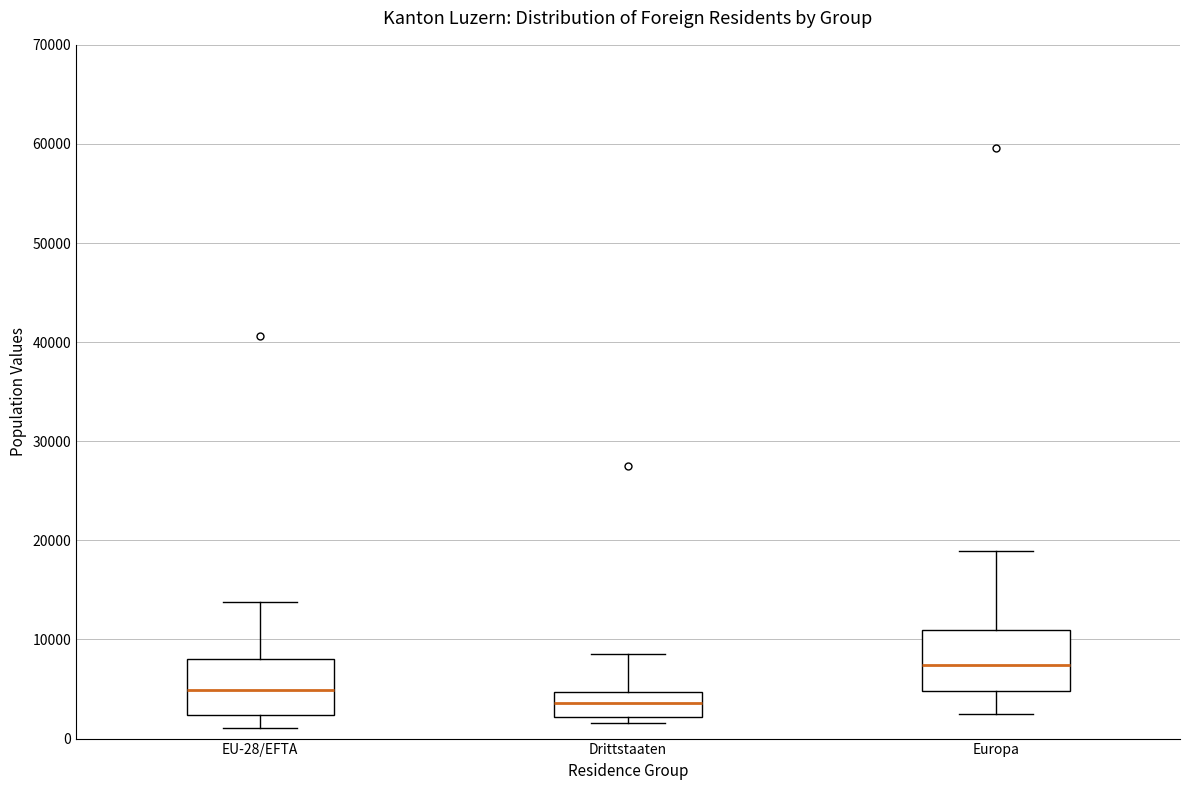

Reading left to right, transcribe this box plot: for each box, give where its median line is, the range the box spans, and where its two whiskers end, as read against the y-axis. The values are not printed on the chart, so give them approximately, as read against the axis.

EU-28/EFTA: median 5000, box 2000 to 8000, whiskers 1000 to 14000
Drittstaaten: median 4000, box 2000 to 5000, whiskers 2000 (just below the box's lower edge) to 9000
Europa: median 7000, box 5000 to 11000, whiskers 2000 to 19000